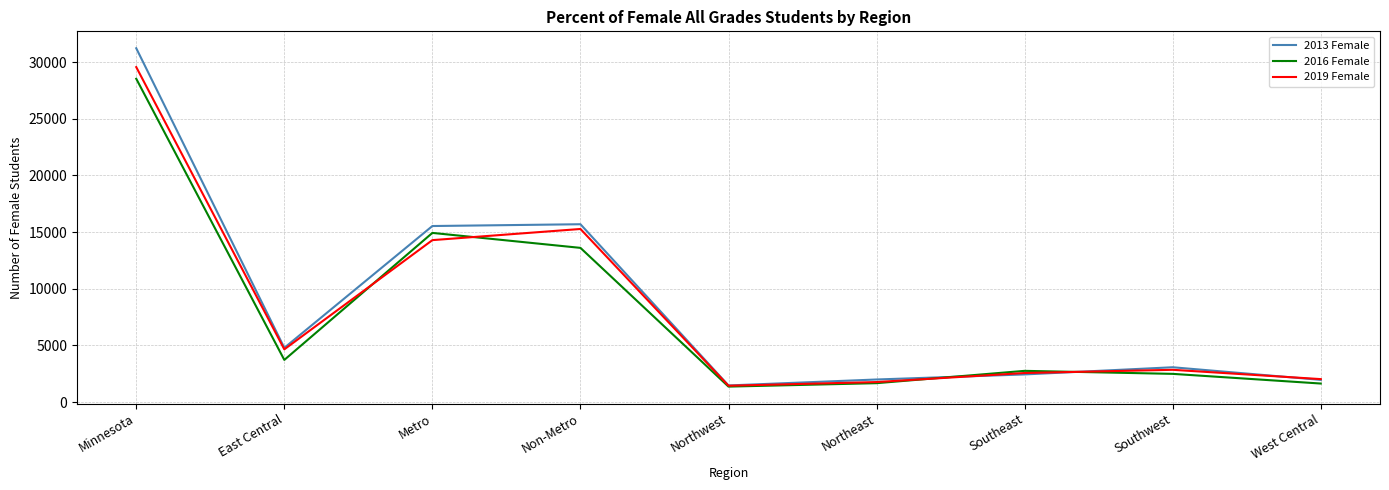

Which category has the highest value across all series?

Minnesota